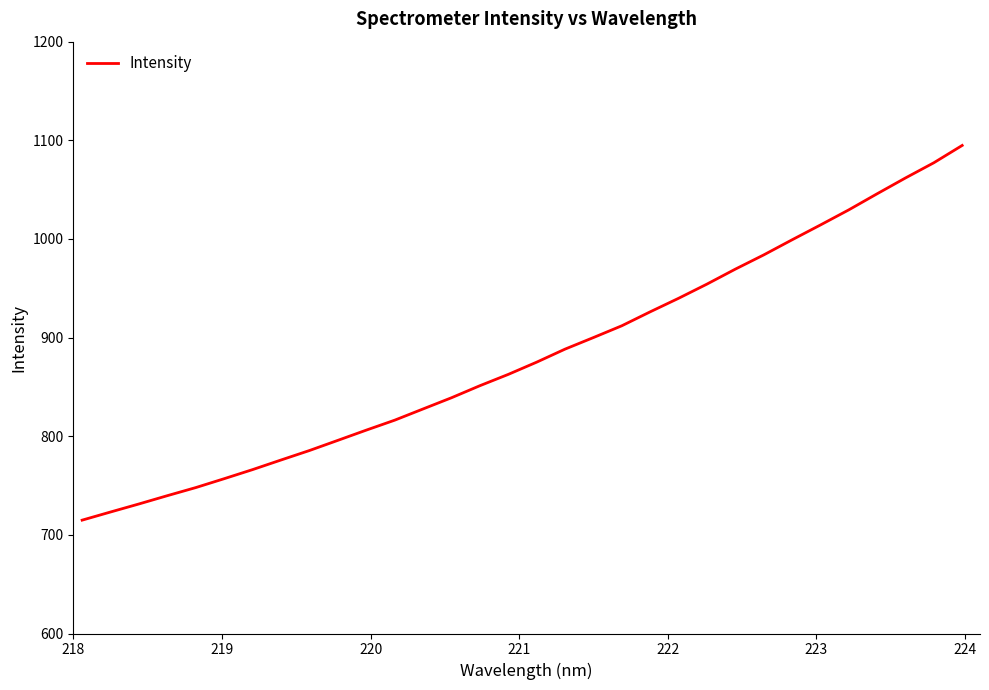

What is the minimum value shown in the chart?

714.9